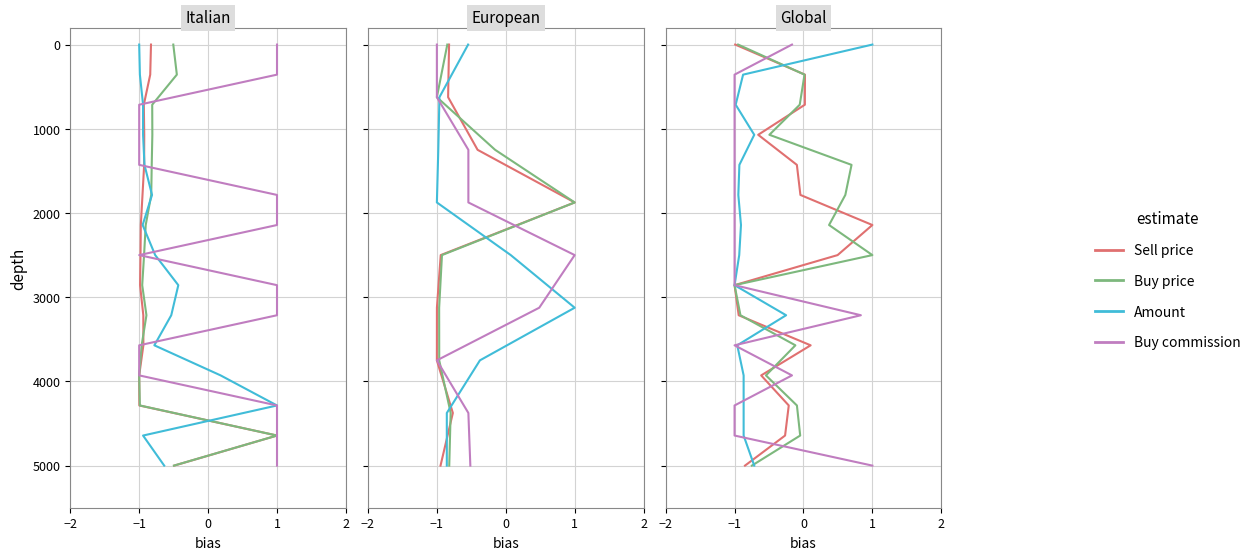

What are all the series names shown in the legend?

Sell price, Buy price, Amount, Buy commission